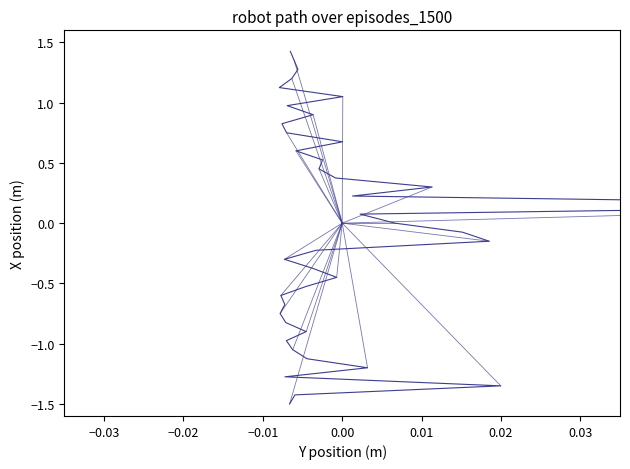

What is the minimum value shown in the chart?

-1.5